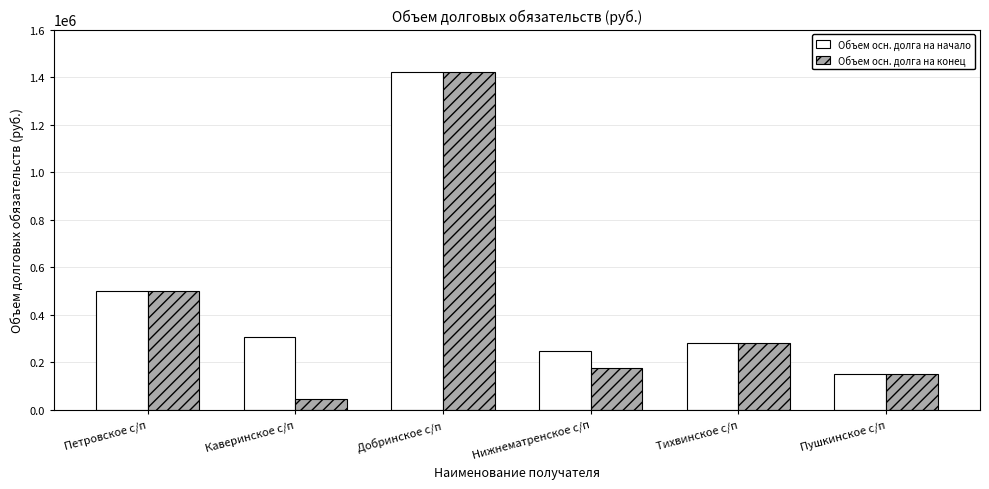

At how many categories does at least one series exceed 992037?

1